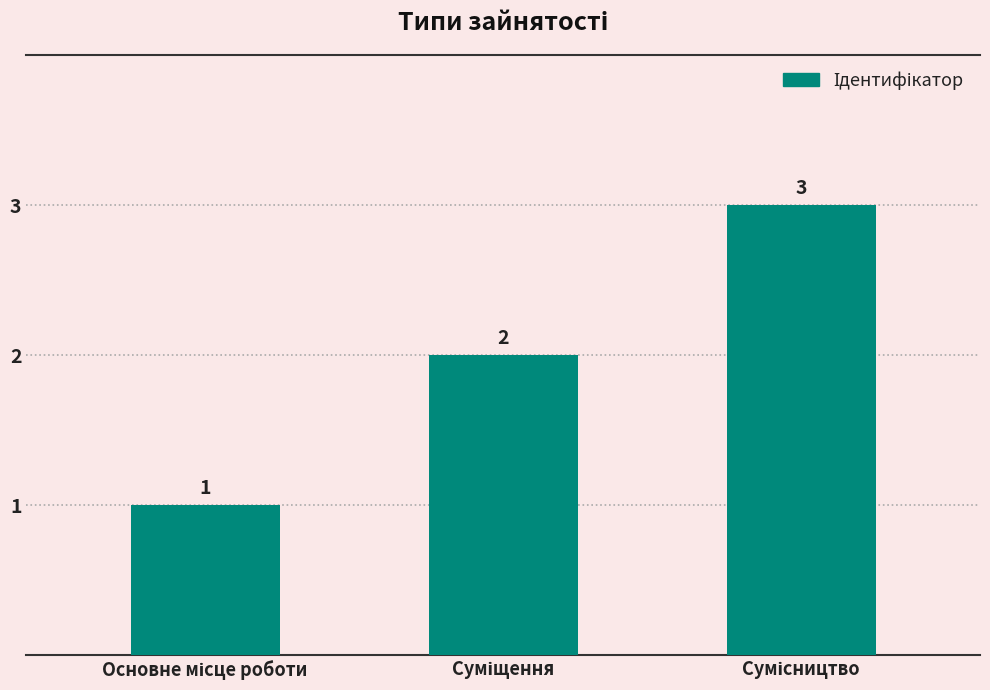

What is the sum of all values?

6